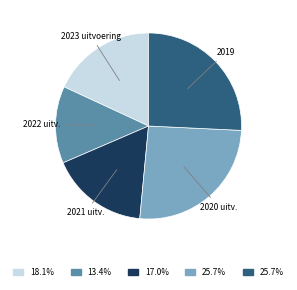

Count the number of slices in the pie.

5